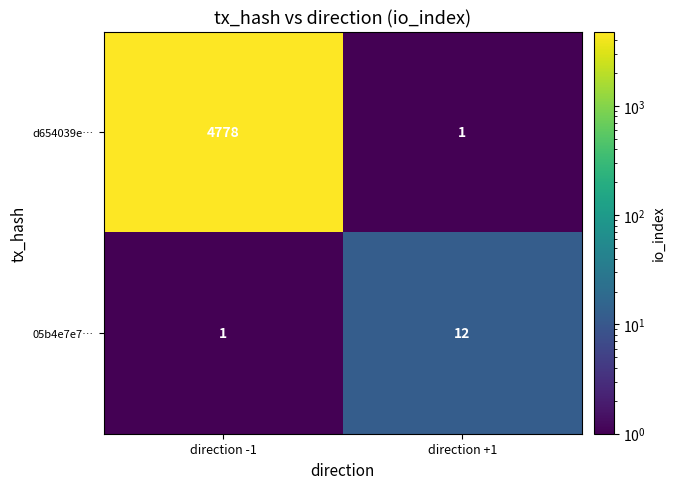

True or false: 05b4e7e7… has a value of 4 at direction +1.

False